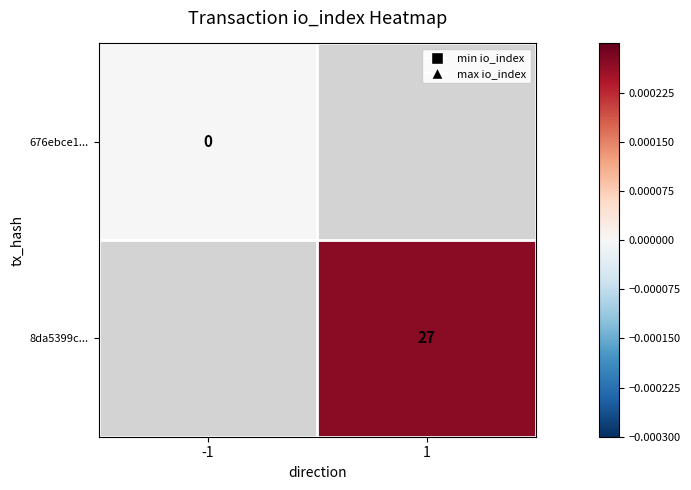

Is it true that 8da5399c... equals 27 at 1?

True